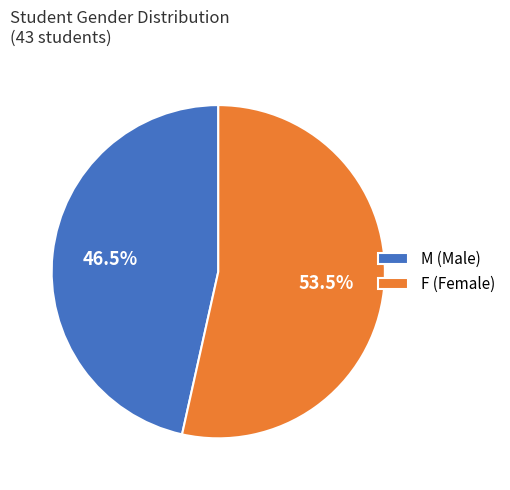

Does any single category account for the majority?

Yes